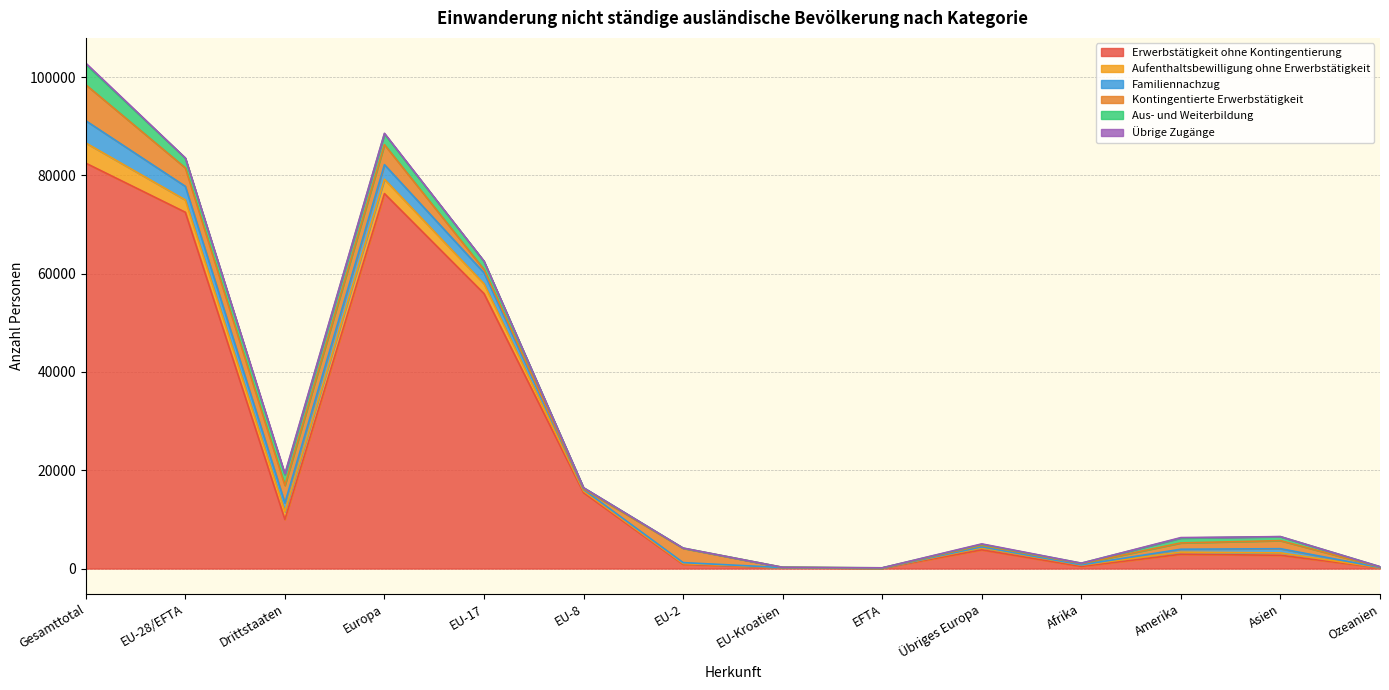

Is it true that Kontingentierte Erwerbstätigkeit equals 7 at EFTA?

True